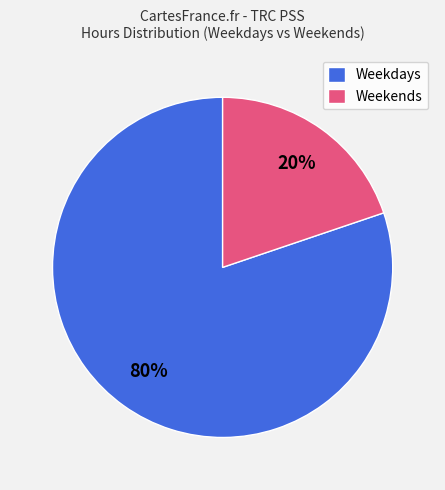

The Weekends slice represents 31% of the pie. True or false?

False